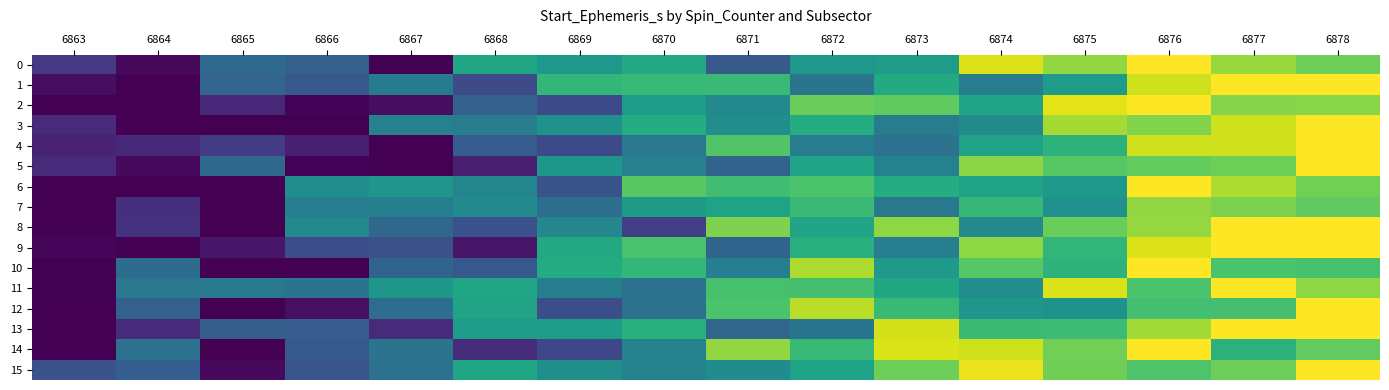

Rank the series at 6877 from lowest to highest value.

14, 12, 10, 5, 15, 7, 2, 0, 6, 4, 3, 1, 8, 9, 11, 13